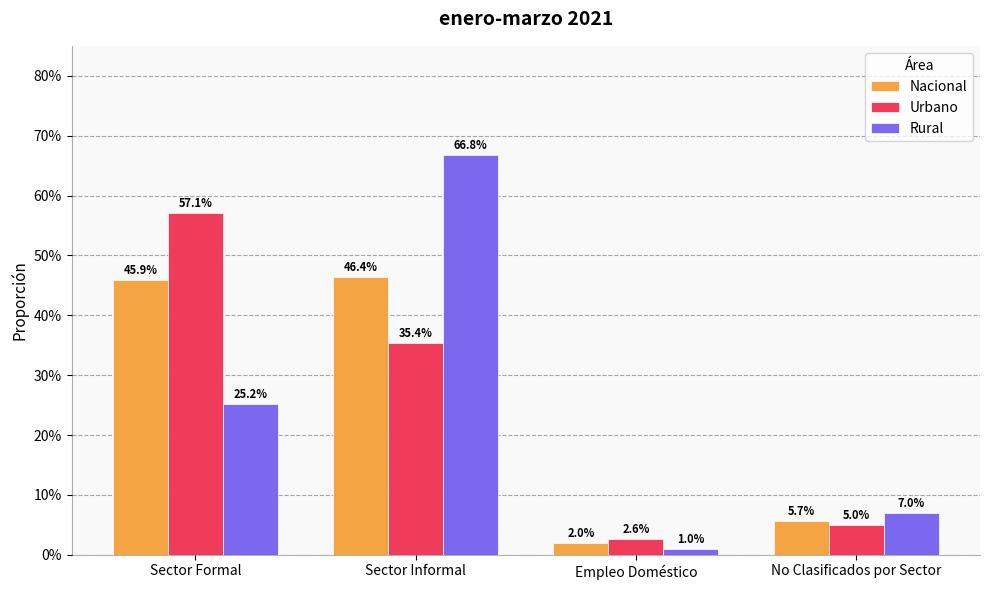

Are the bars horizontal?

No